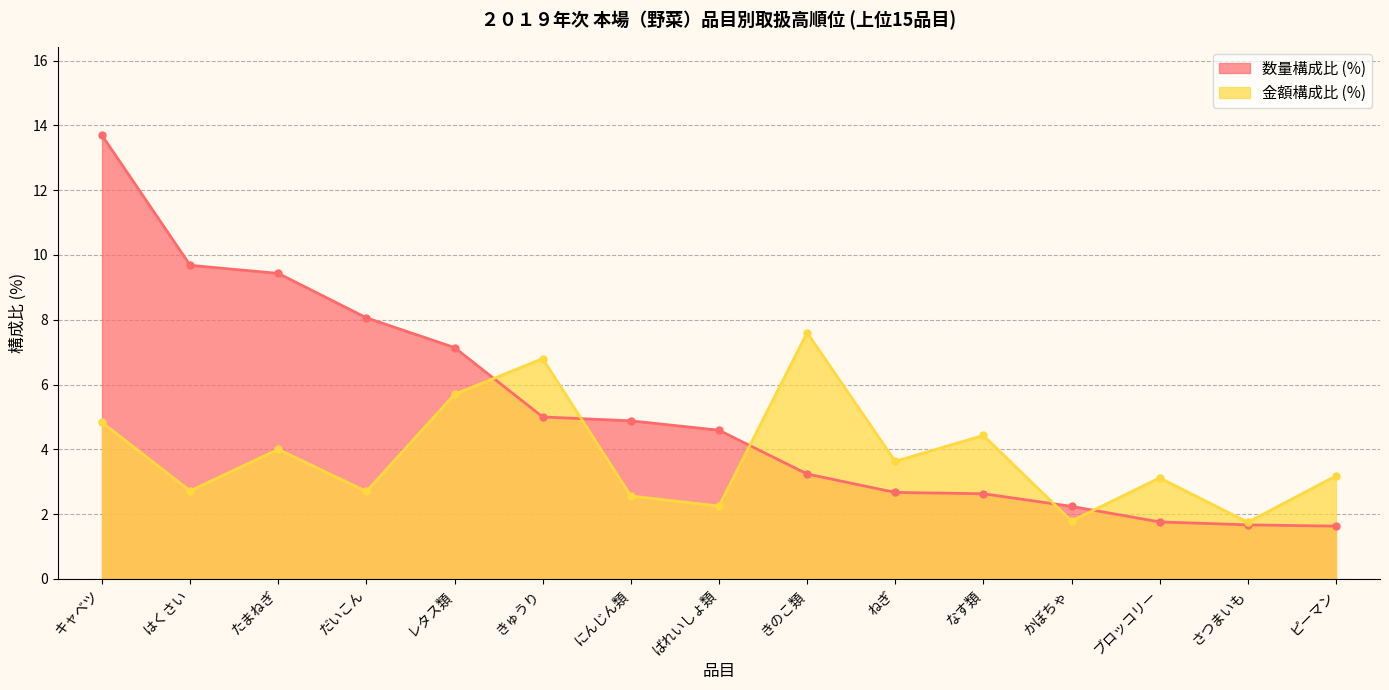

Which series changed the most between にんじん類 and なす類?

数量構成比 (%)